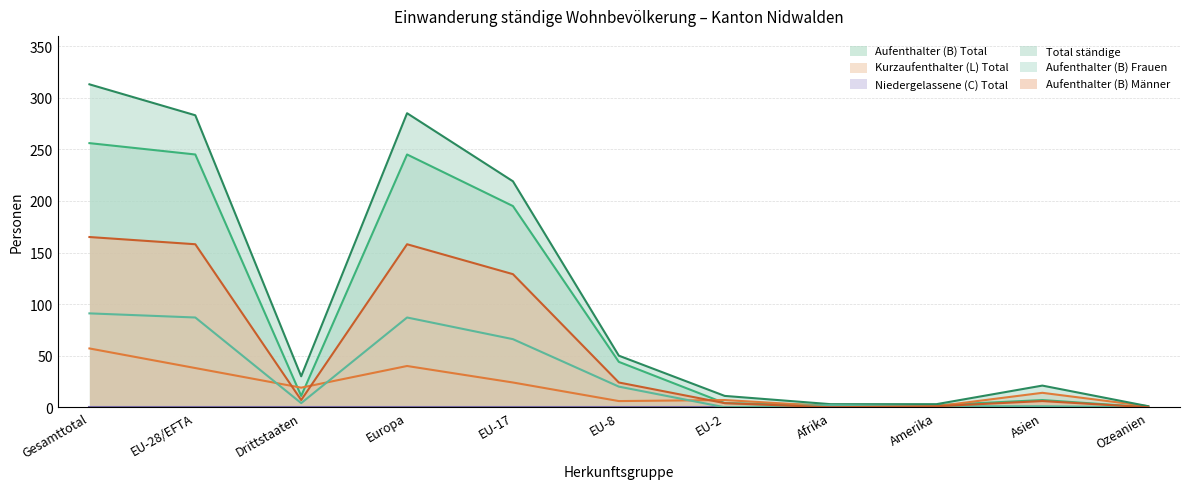

How many values in the Total ständige series are below 30?

5